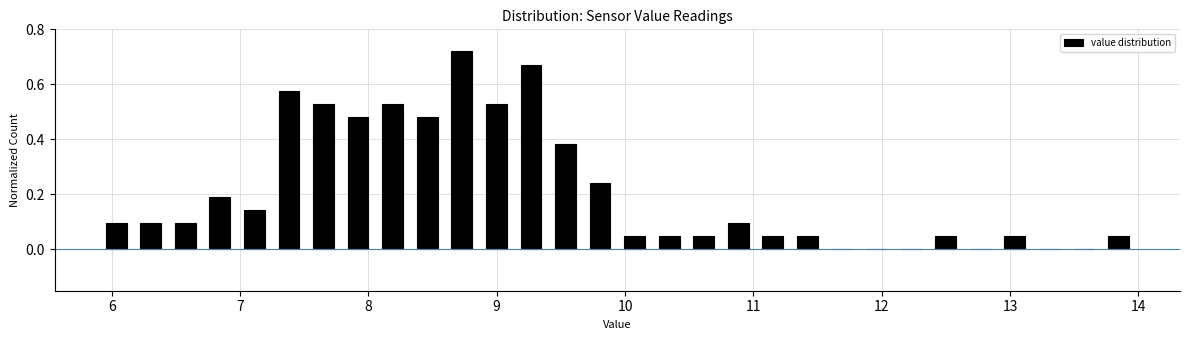

Read against the x-axis, roughly where is the centre of the tallest bar?

8.7